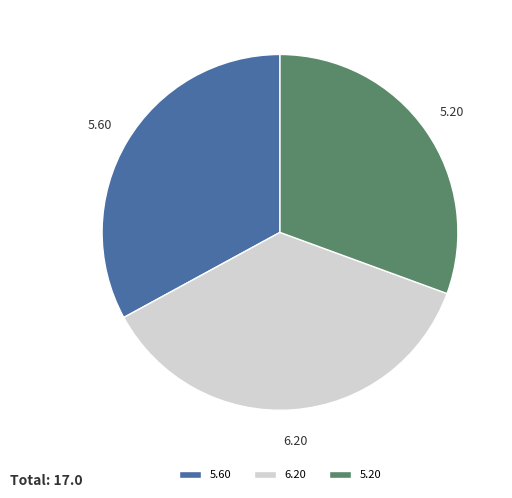

Is there any slice that represents more than half of the pie?

No